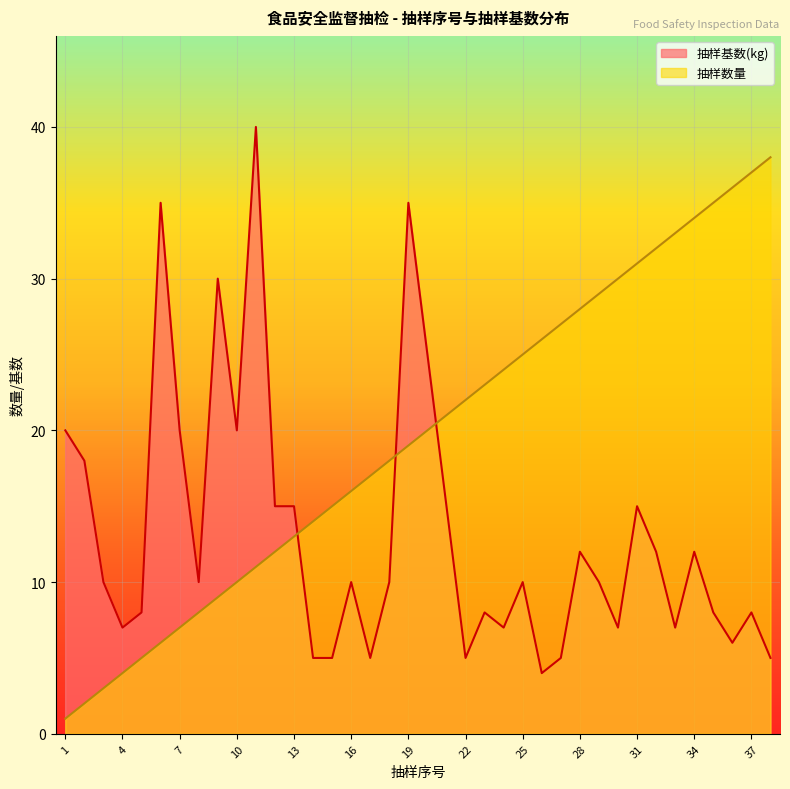

What is the maximum value shown in the chart?

40